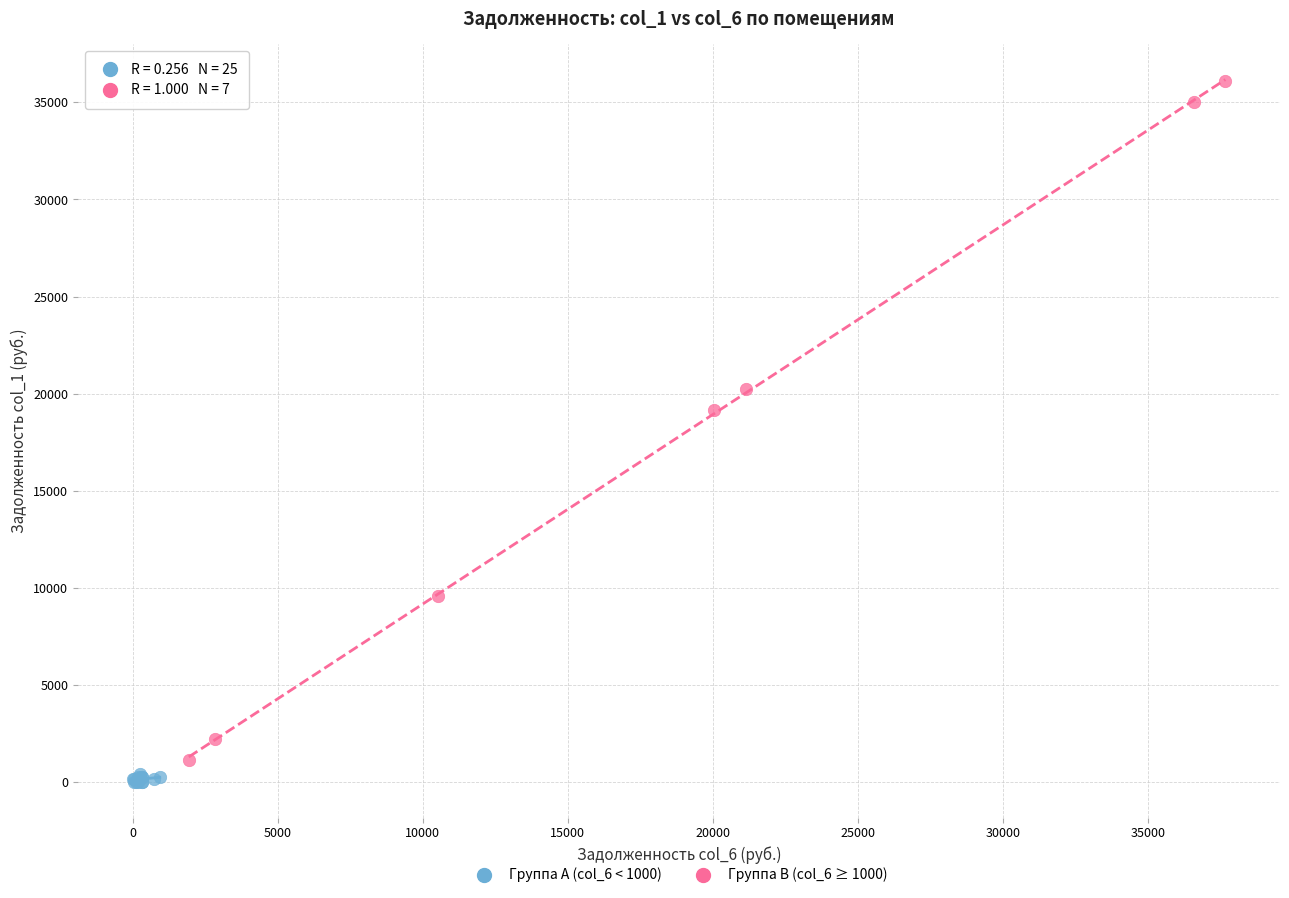

Which series has the widest spread of Y values?

Группа B (col_6 ≥ 1000)